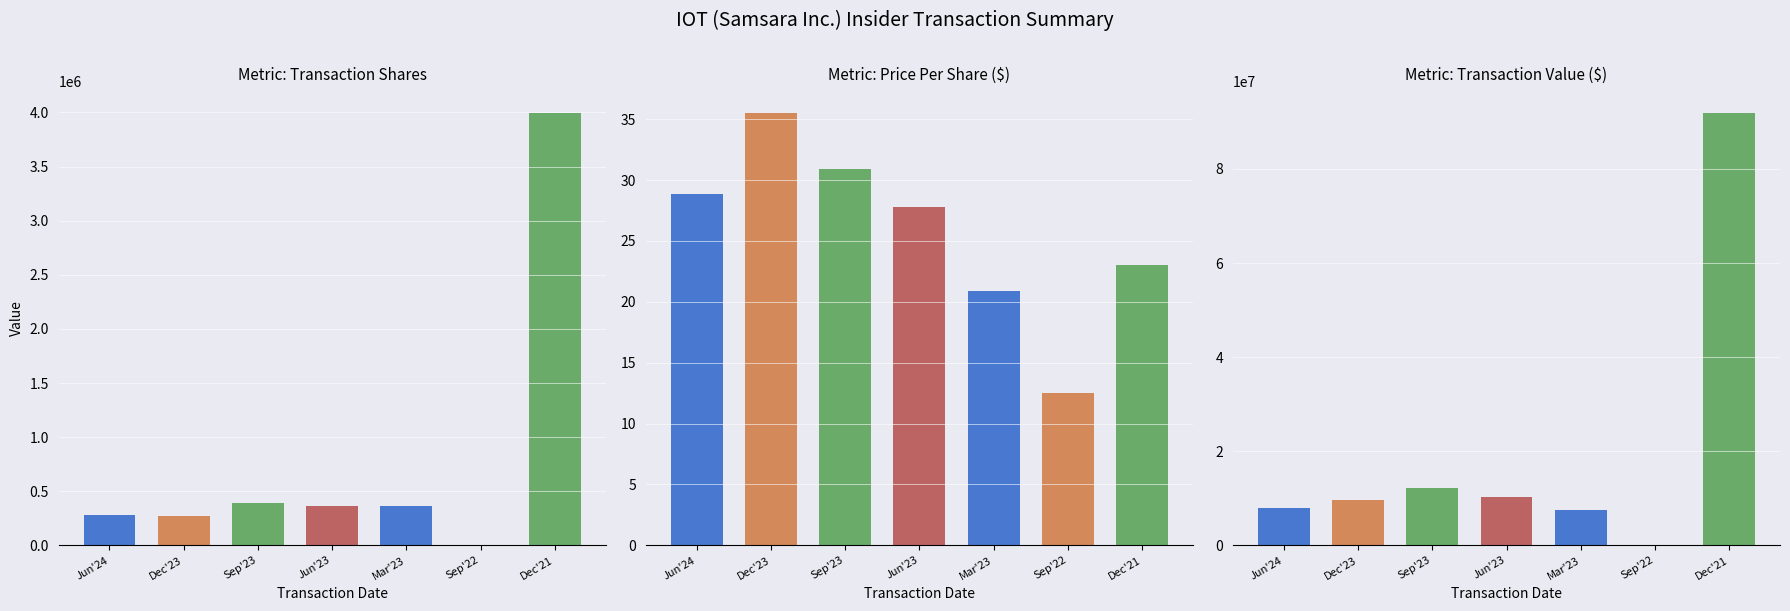

Reading right to left, list all the values displayed in this chart.

transactionShares: 2021-12-17=3995652.0	2022-09-07=242.0	2023-03-08=360983.0	2023-06-08=367583.0	2023-09-08=391930.0	2023-12-14=270325.0	2024-06-13=277484.0
transactionPricePerShare: 2021-12-17=23.0	2022-09-07=12.5	2023-03-08=20.9	2023-06-08=27.7	2023-09-08=30.9	2023-12-14=35.5	2024-06-13=28.9
transactionValue: 2021-12-17=91899996.0	2022-09-07=3035.0	2023-03-08=7549996.0	2023-06-08=10199987.0	2023-09-08=12119707.0	2023-12-14=9599420.0	2024-06-13=8013382.0